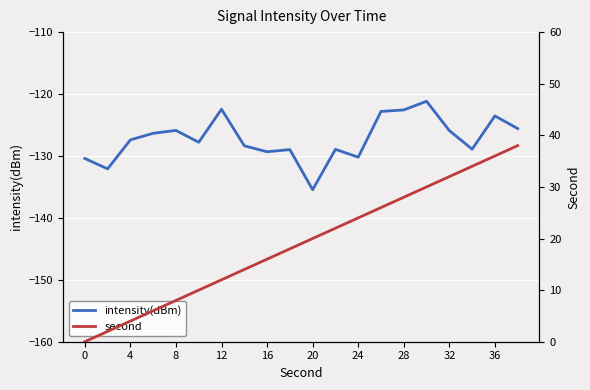

How many positive values does the second series have?

19